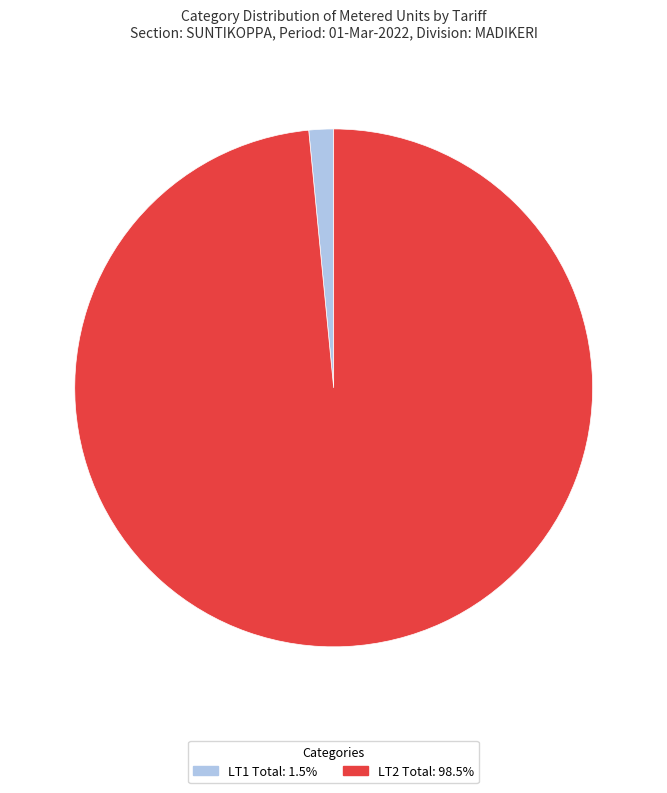

Is there any slice that represents more than half of the pie?

Yes